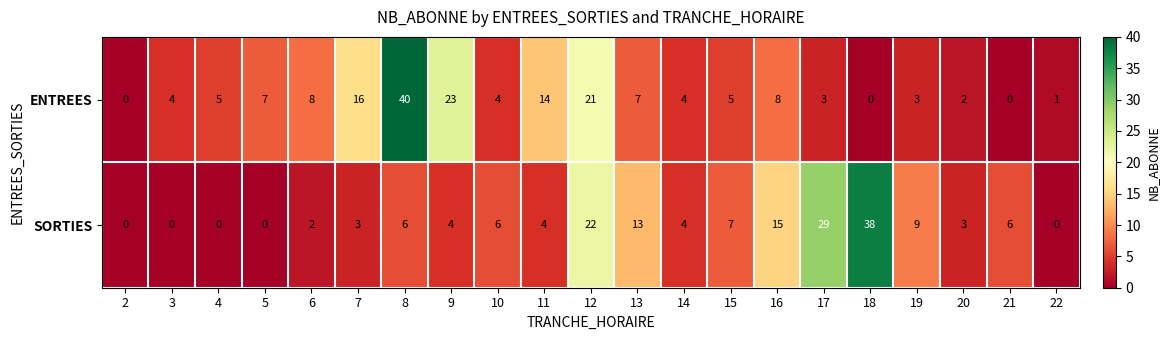

How many values in ENTREES are above zero?

18